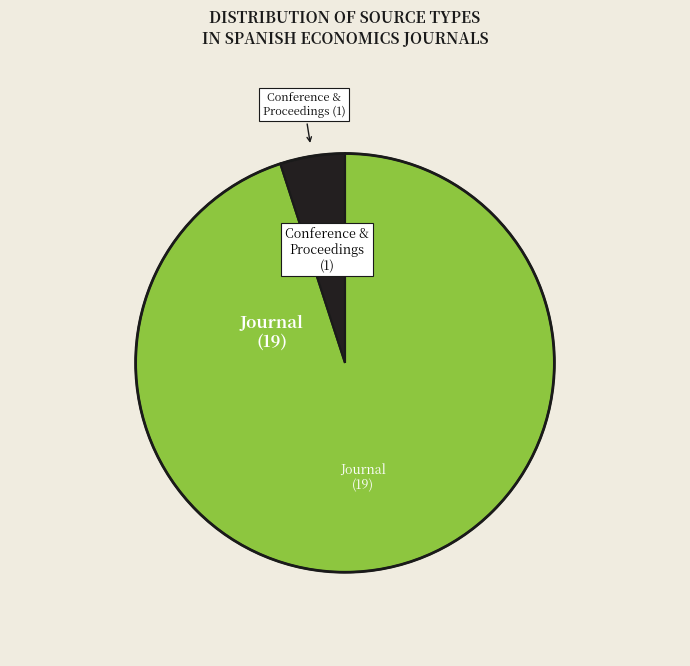

Is there any slice that represents more than half of the pie?

Yes